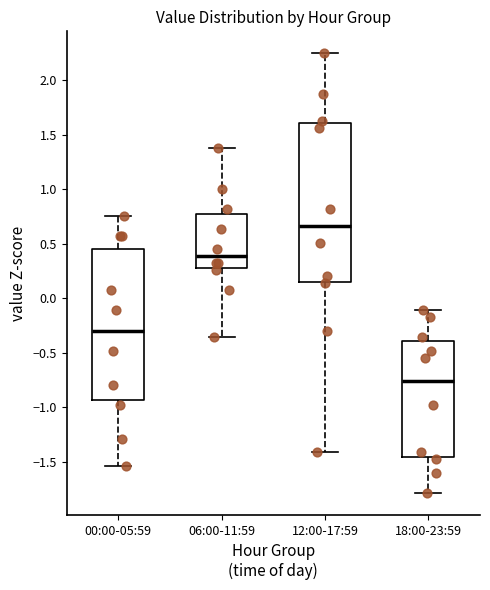

Which box's median line is the lowest?

18:00-23:59